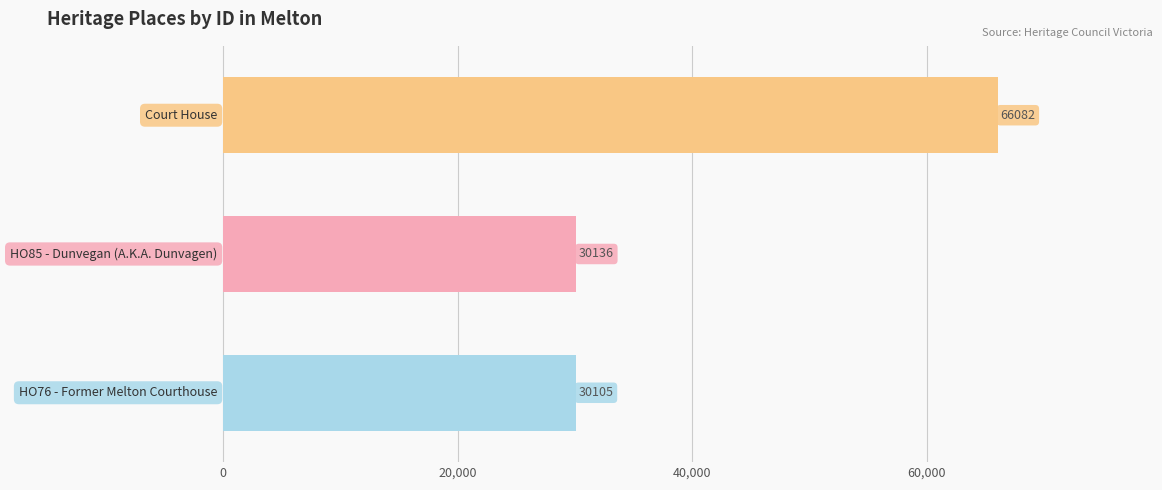

What is the smallest value displayed?

30105